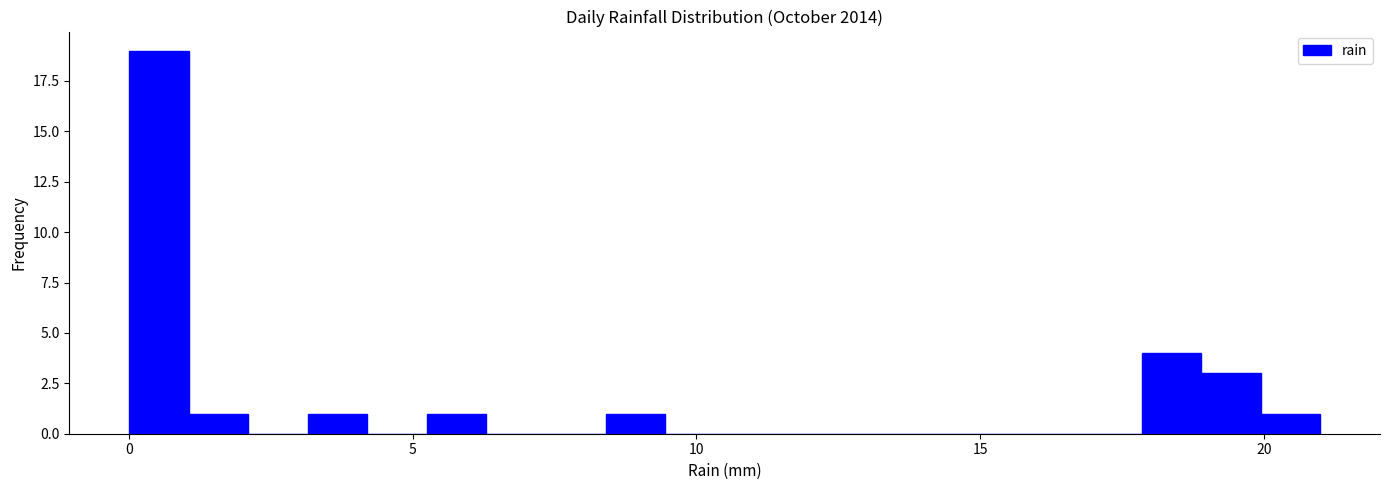

Around what value on the x-axis is the tallest bar? Give the approximate position of its centre, as read against the axis.

0.5